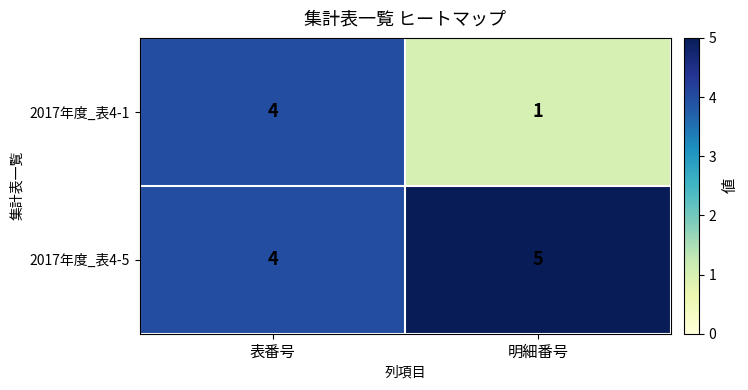

Rank the series by their maximum value, from highest to lowest.

2017年度_表4-5, 2017年度_表4-1